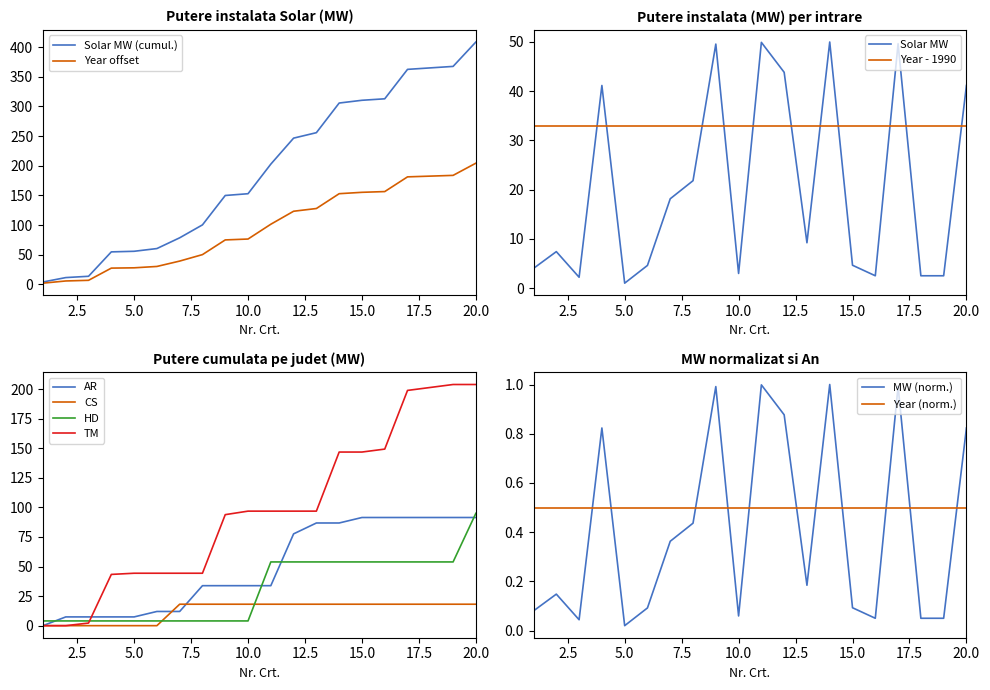

At which label is the value closest to 25?

8